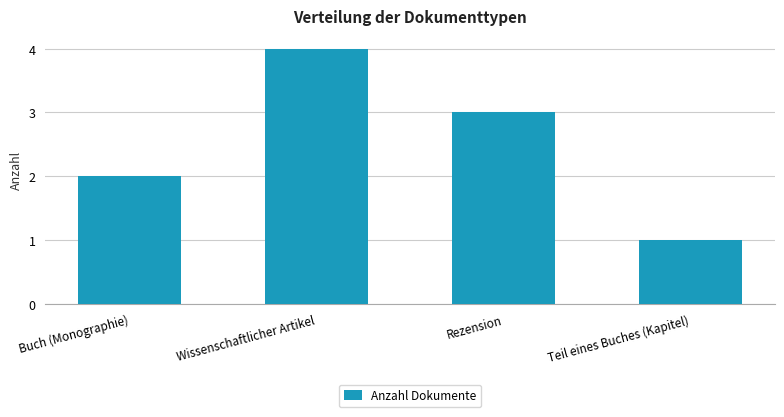

What is the sum of all values?

10